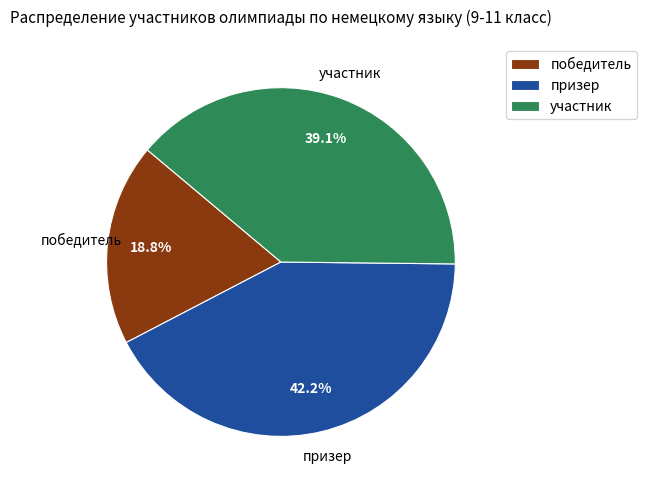

How many slices are in this pie chart?

3